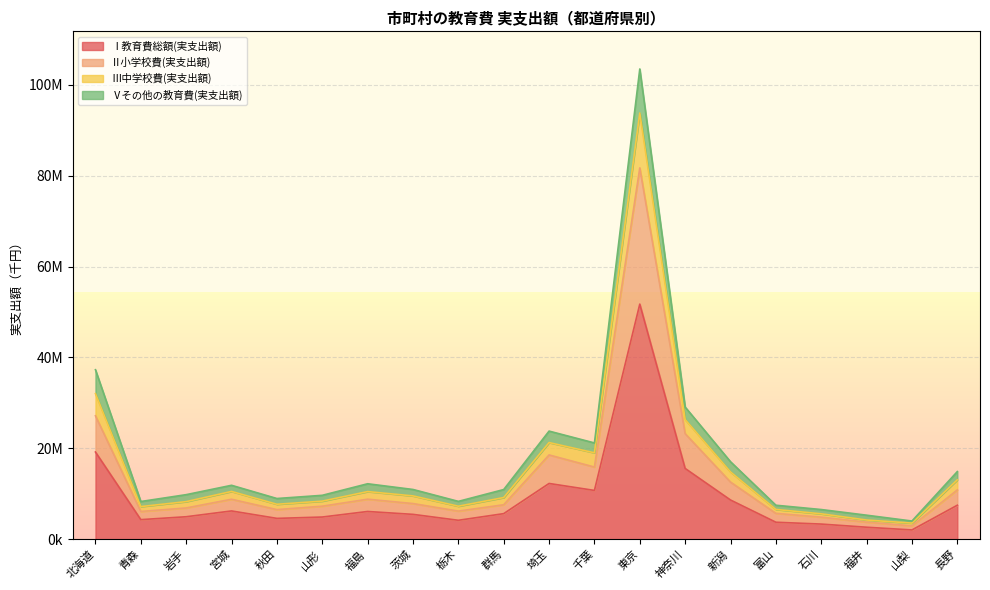

What is the difference between the second highest and second lowest values in the Ⅰ教育費総額(実支出額) series?

16553408